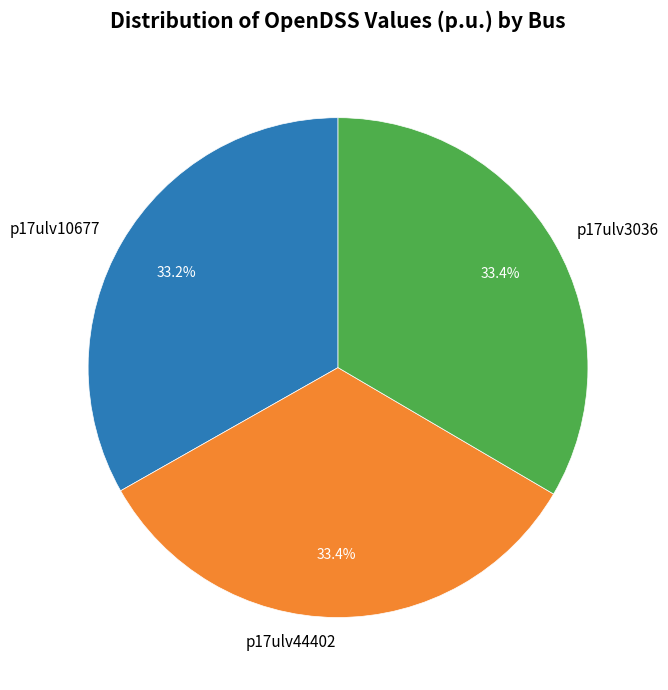

Is there any slice that represents more than half of the pie?

No